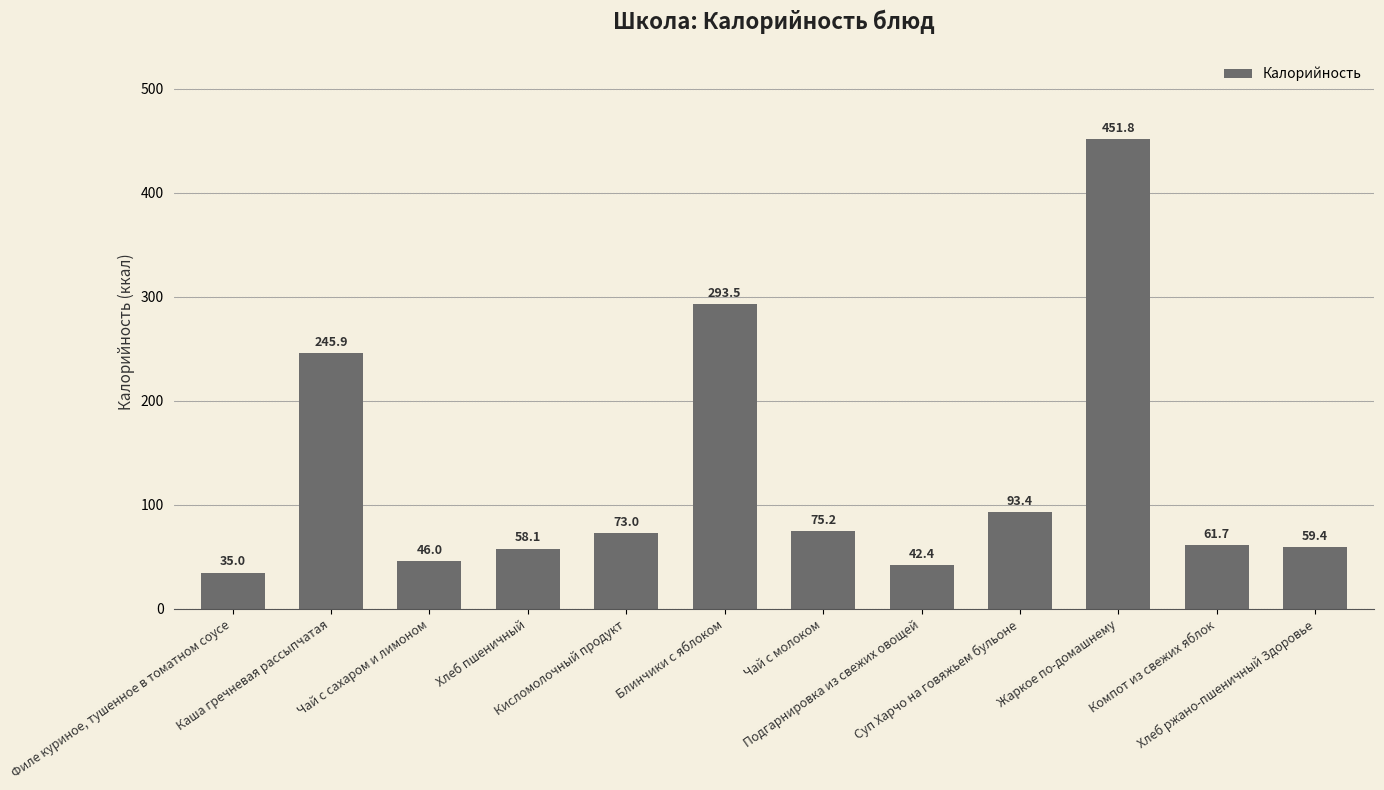

What is the sum of all values?

1535.6